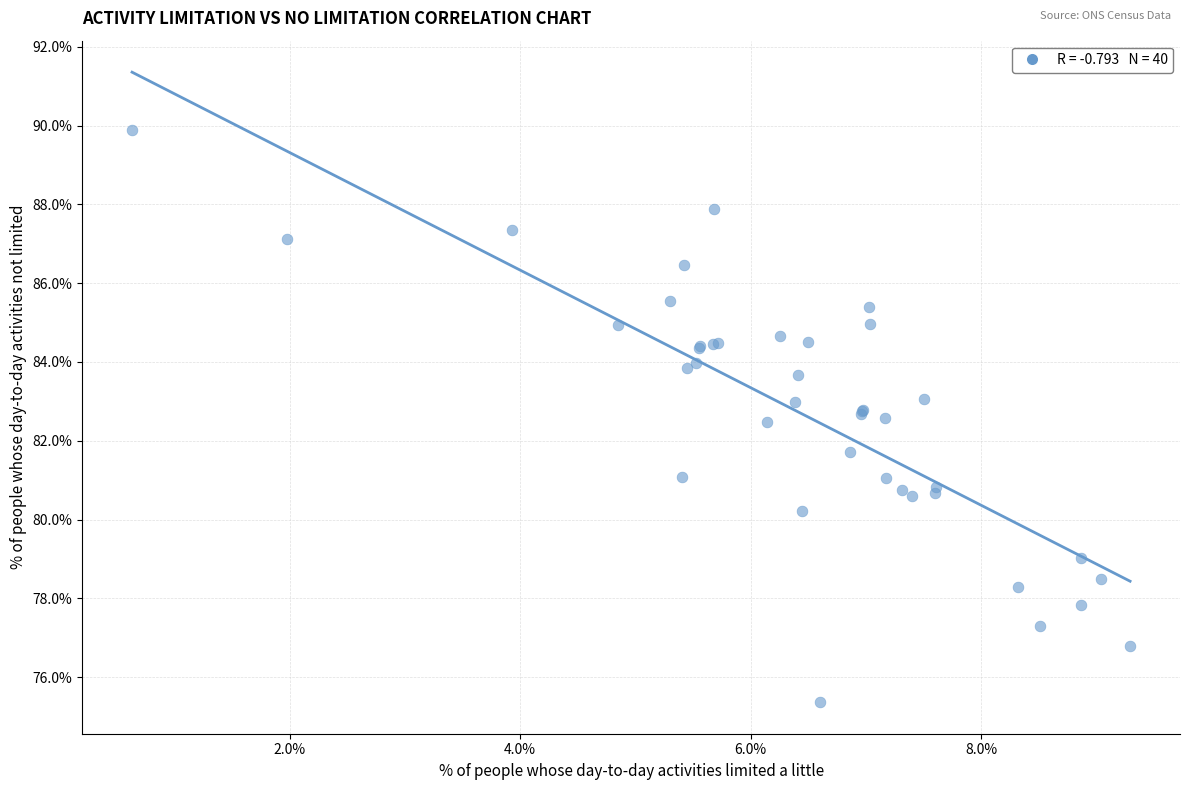

What Y value in the scatter plot is closest to 82?

81.7